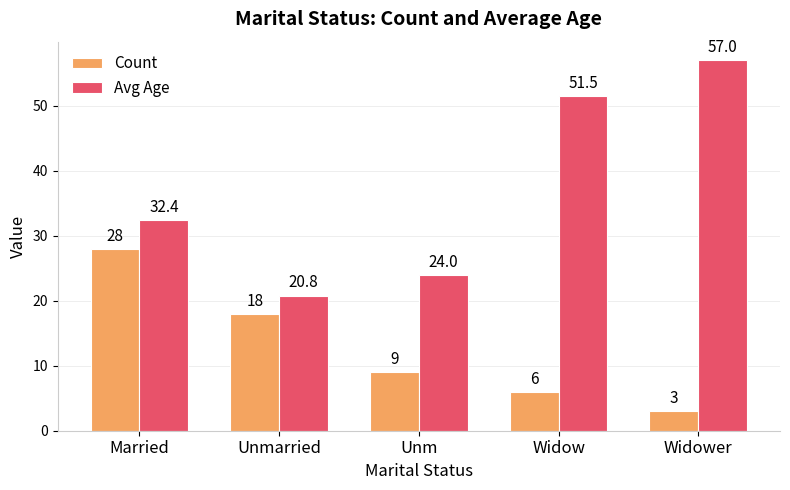

How many bars are there in each group?

2